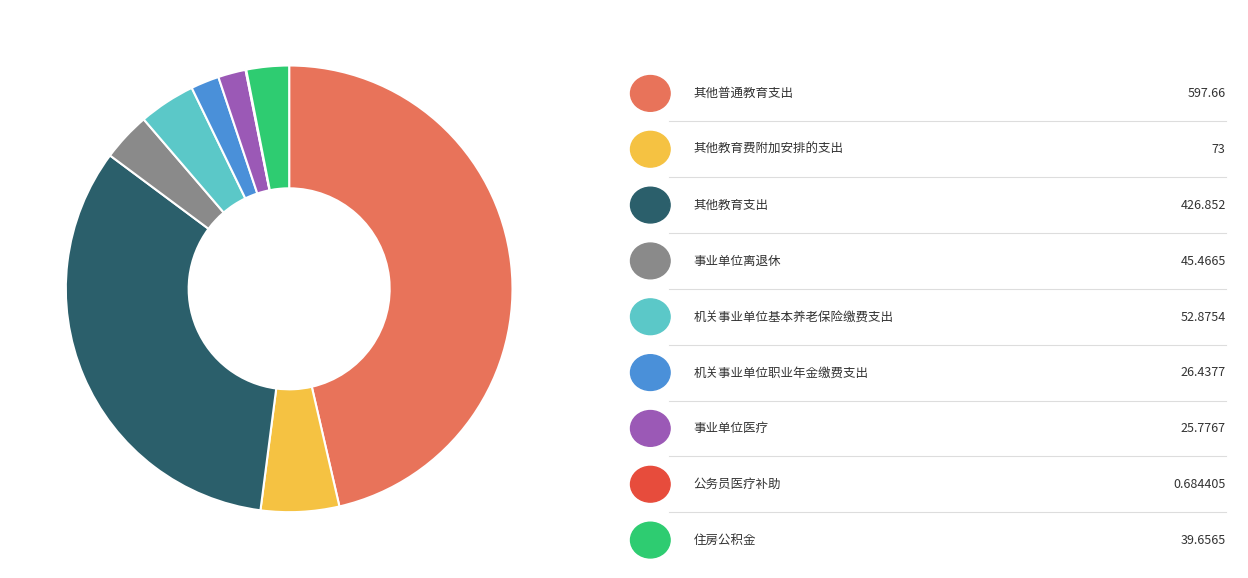

Is there a majority slice in this chart?

No